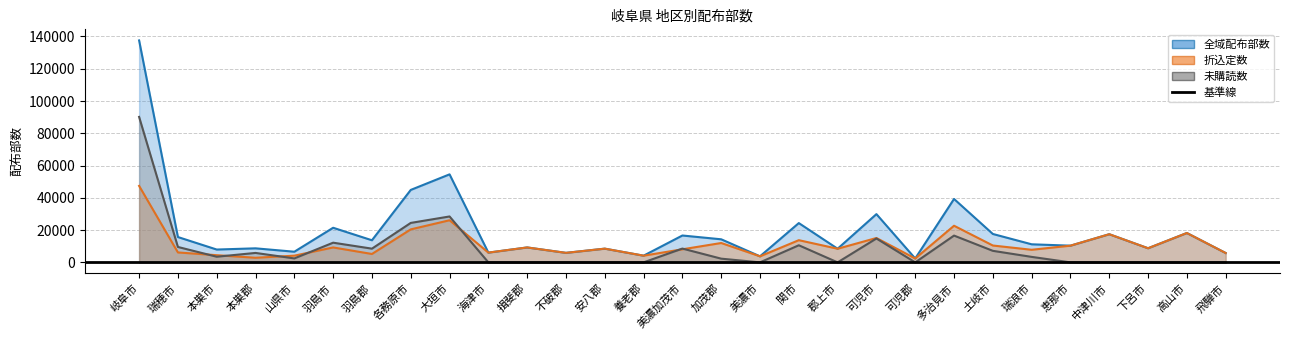

What is the difference between the 全域配布部数 values at 不破郡 and 海津市?

150